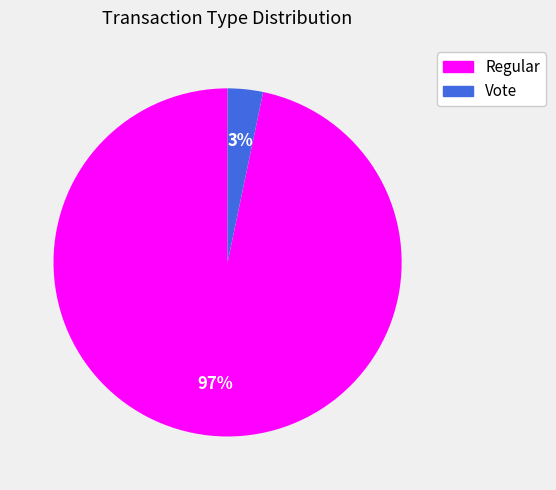

To the nearest percent, what is the combined percentage of Vote and Regular?

100%